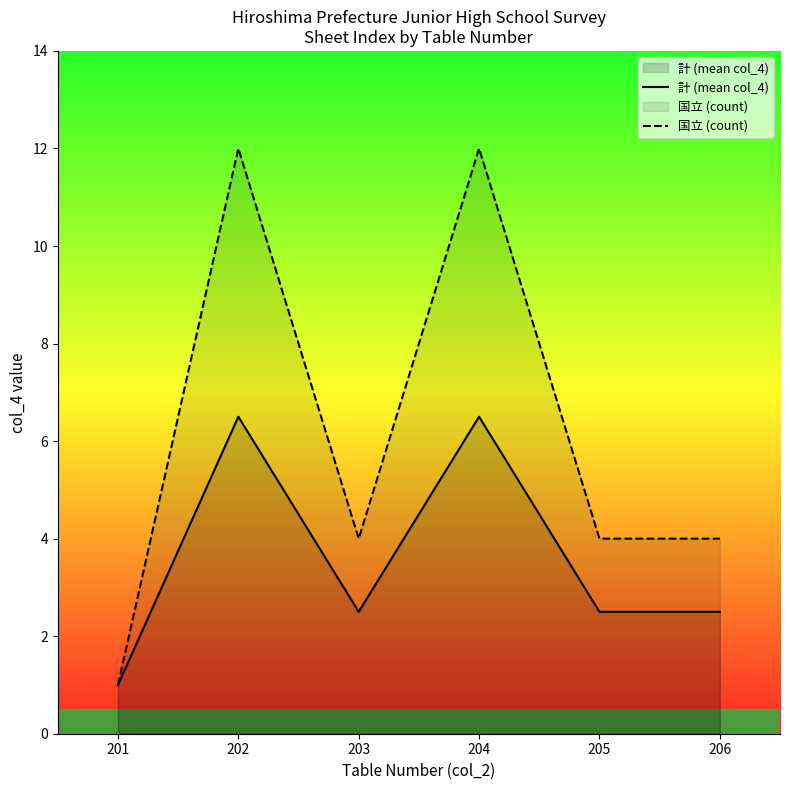

Where is the first local minimum for 国立 (count)?

203